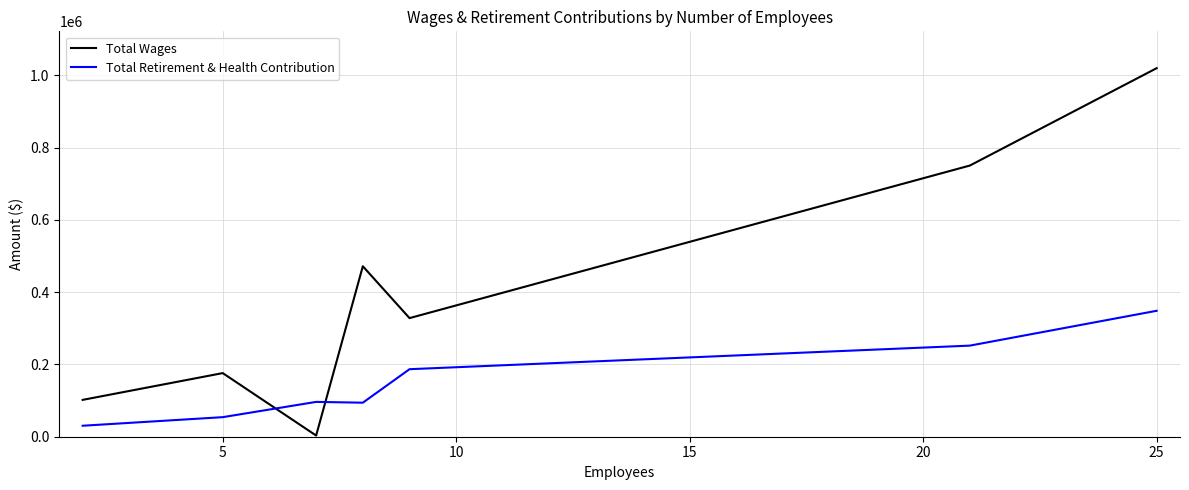

Which series ends up on top after the final intersection of Total Retirement & Health Contribution and Total Wages?

Total Wages